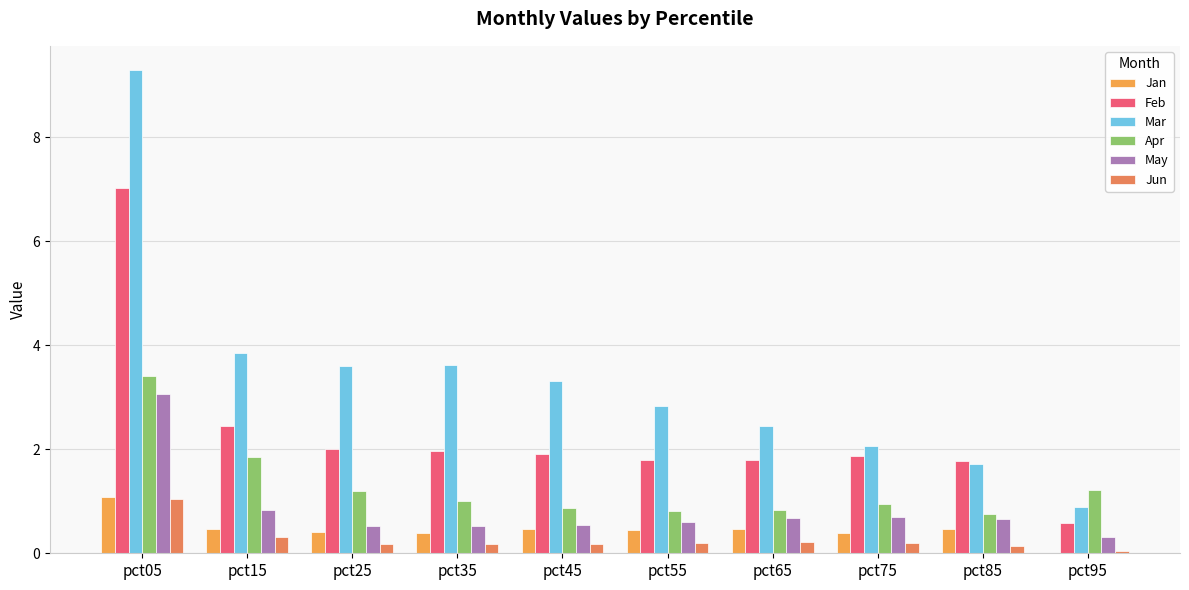

At which category is the sum across all series the highest?

pct05